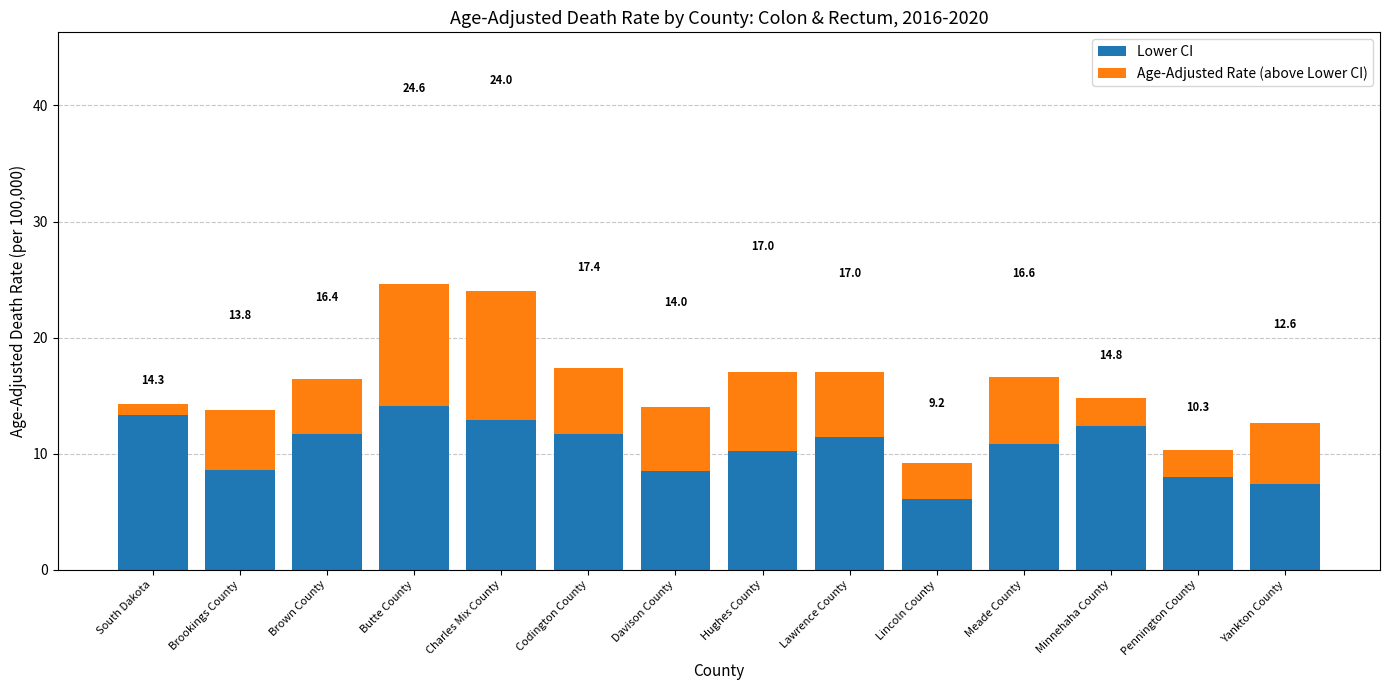

Is it true that Lower CI equals 8.6 at Brookings County?

True